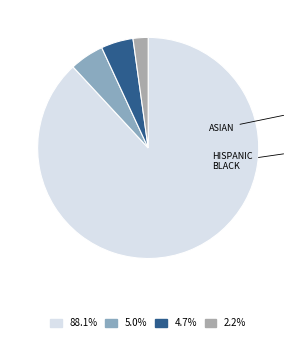

Is there a majority slice in this chart?

Yes